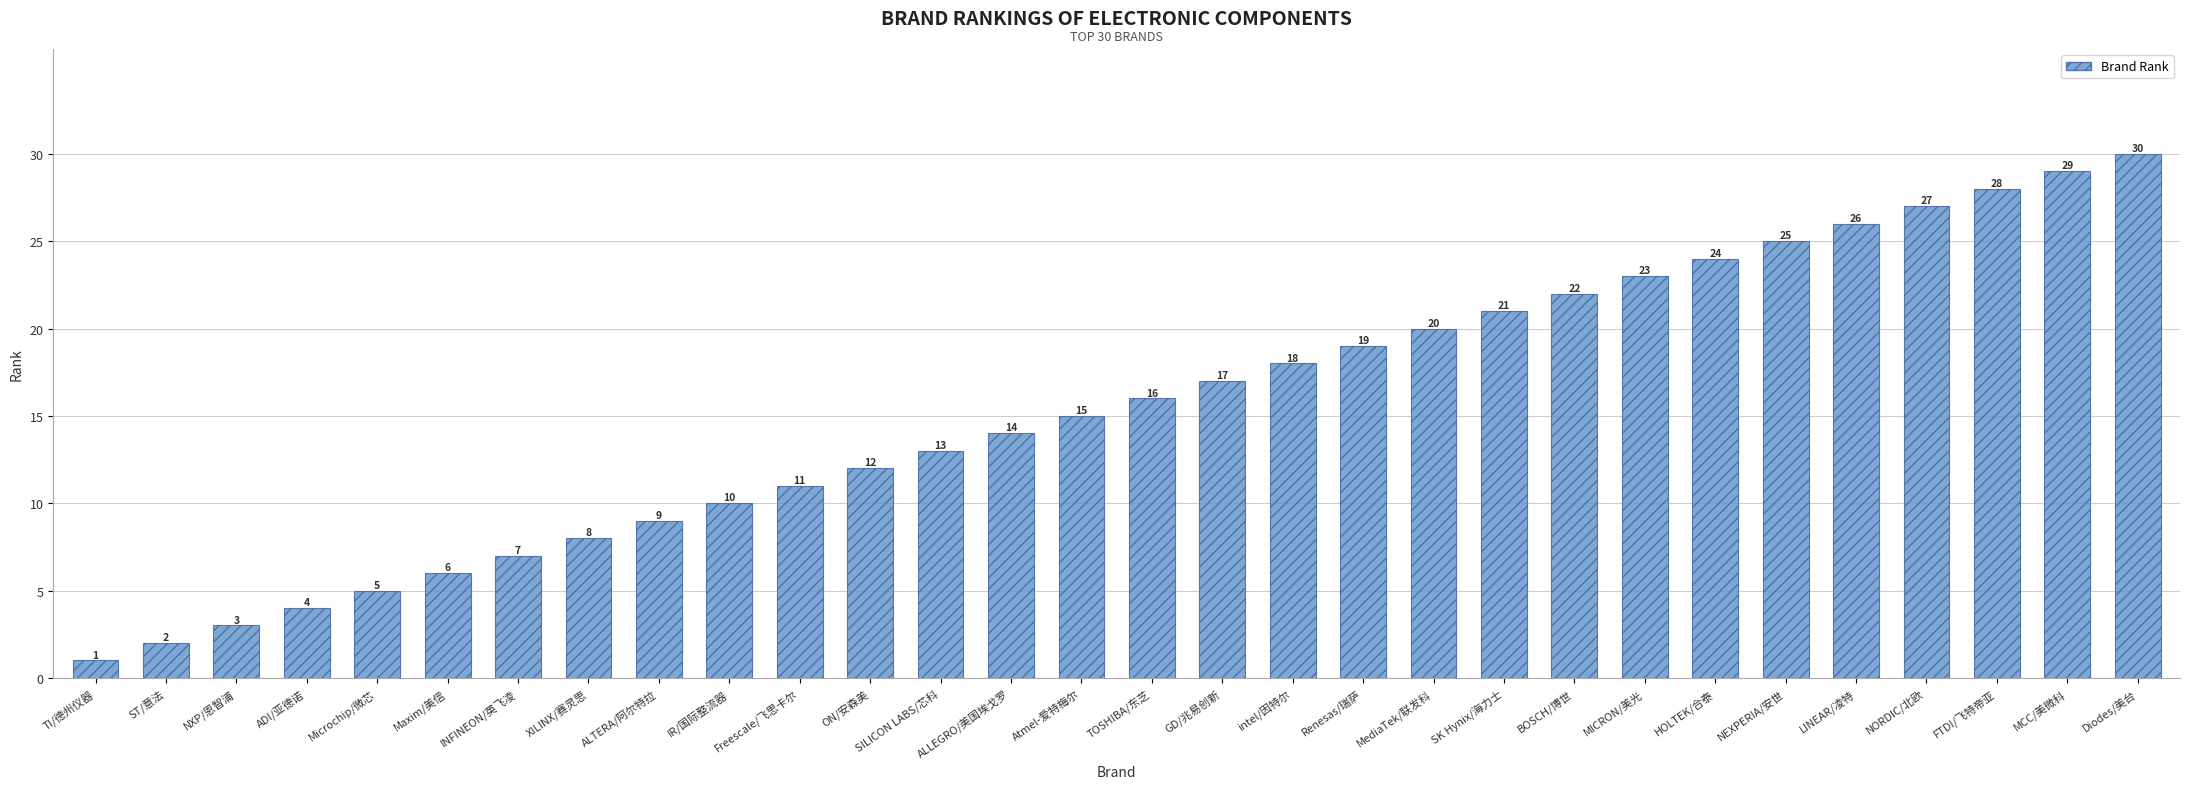

Reading left to right, what are all the values shown in this chart?

TI/德州仪器=1	ST/意法=2	NXP/恩智浦=3	ADI/亚德诺=4	Microchip/微芯=5	Maxim/美信=6	INFINEON/英飞凌=7	XILINX/赛灵思=8	ALTERA/阿尔特拉=9	IR/国际整流器=10	Freescale/飞思卡尔=11	ON/安森美=12	SILICON LABS/芯科=13	ALLEGRO/美国埃戈罗=14	Atmel-爱特梅尔=15	TOSHIBA/东芝=16	GD/兆易创新=17	intel/因特尔=18	Renesas/瑞萨=19	MediaTek/联发科=20	SK Hynix/海力士=21	BOSCH/博世=22	MICRON/美光=23	HOLTEK/合泰=24	NEXPERIA/安世=25	LINEAR/凌特=26	NORDIC/北欧=27	FTDI/飞特帝亚=28	MCC/美微科=29	Diodes/美台=30